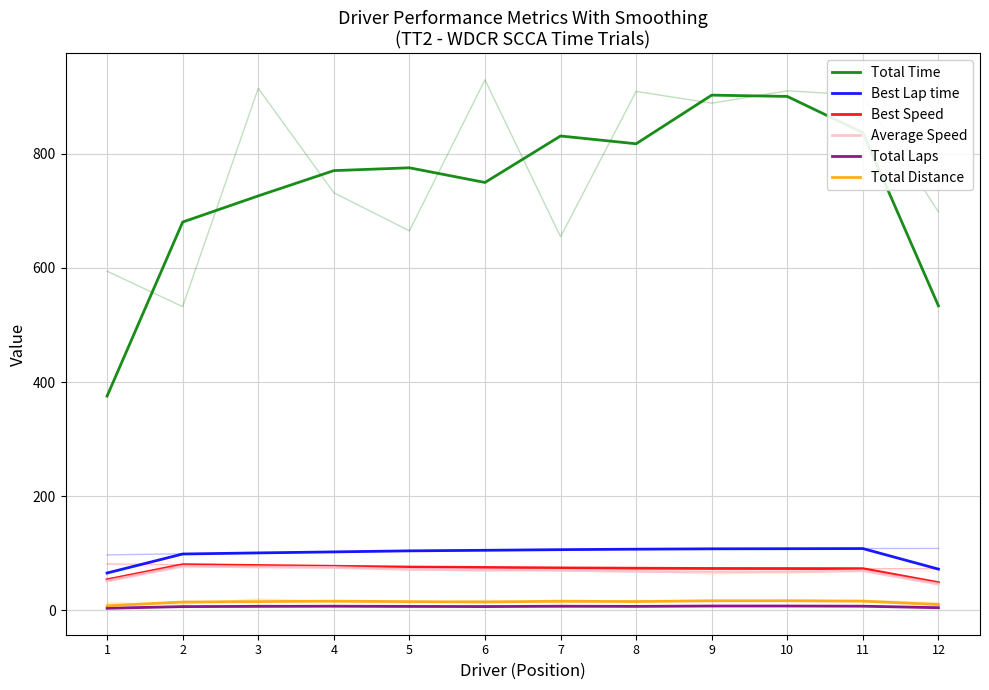

True or false: Best Speed and Total Laps intersect in this chart.

False